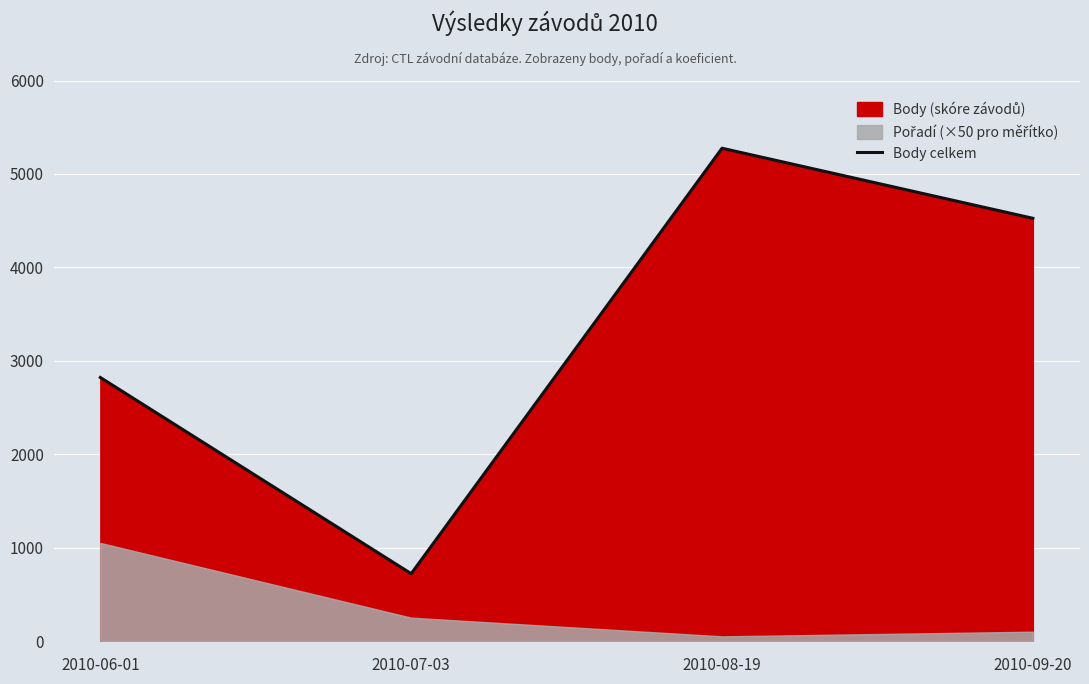

What is the label of the 4th point from the left?

2010-09-20